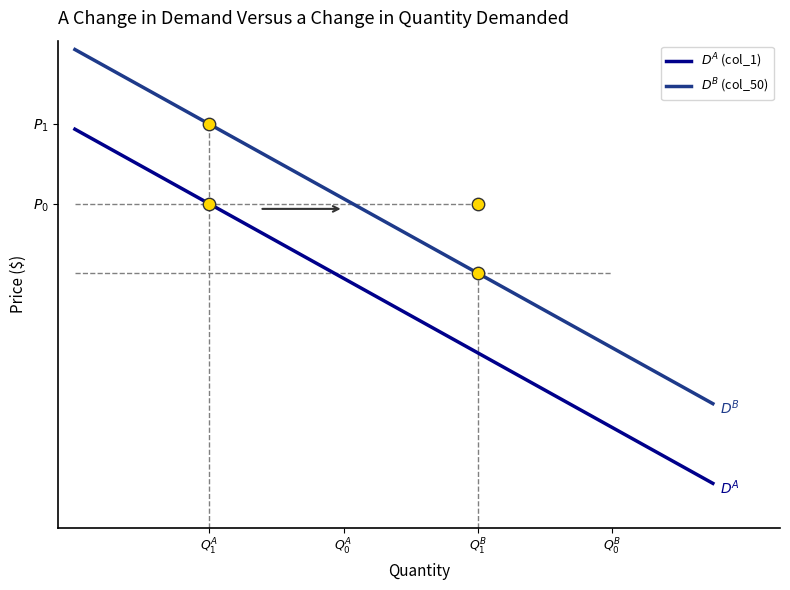

Which series contains the highest Y value?

$D^B$ (col_50)